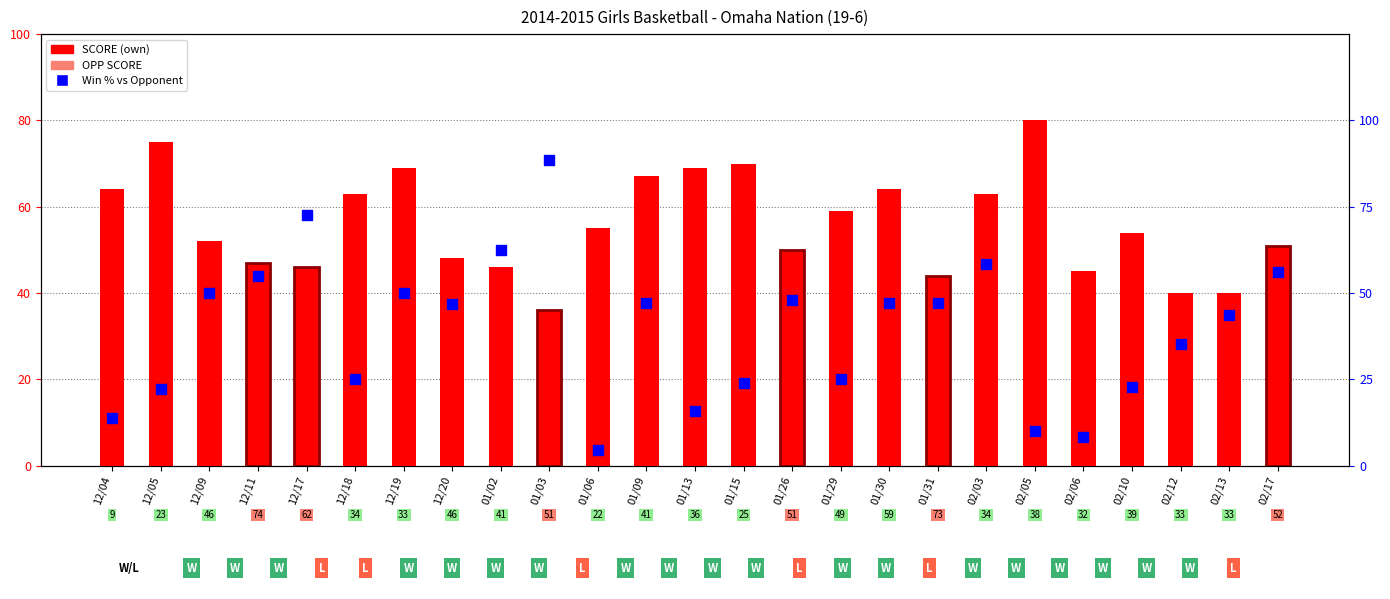

Which series has the largest Y range (max minus min)?

Win % vs Opponent